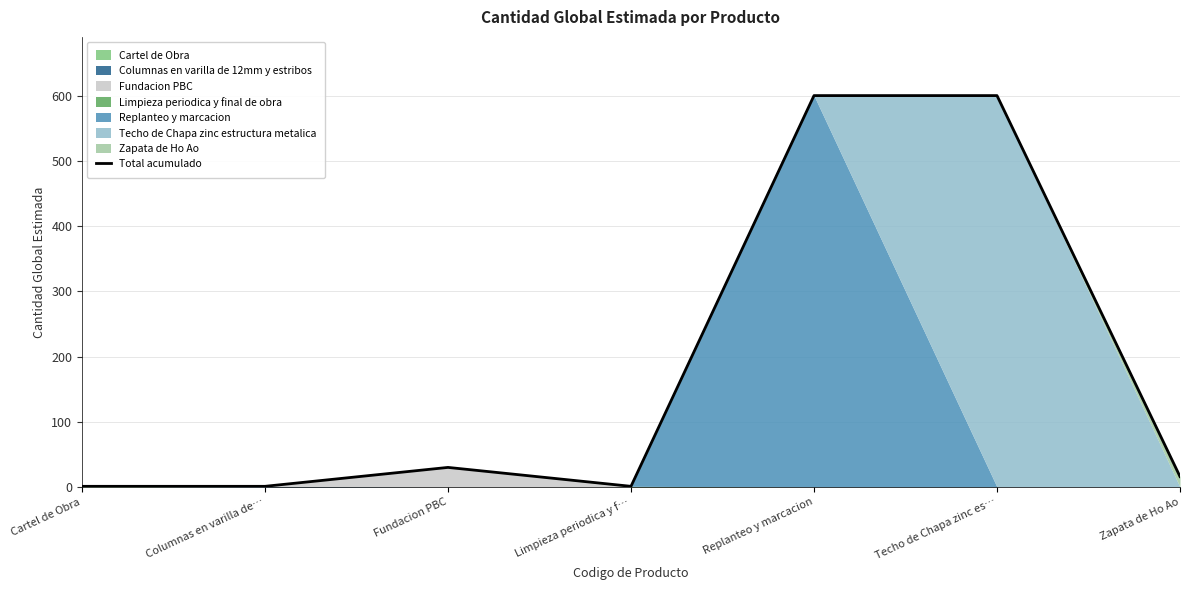

What is the value of the 5th point from the left?

600